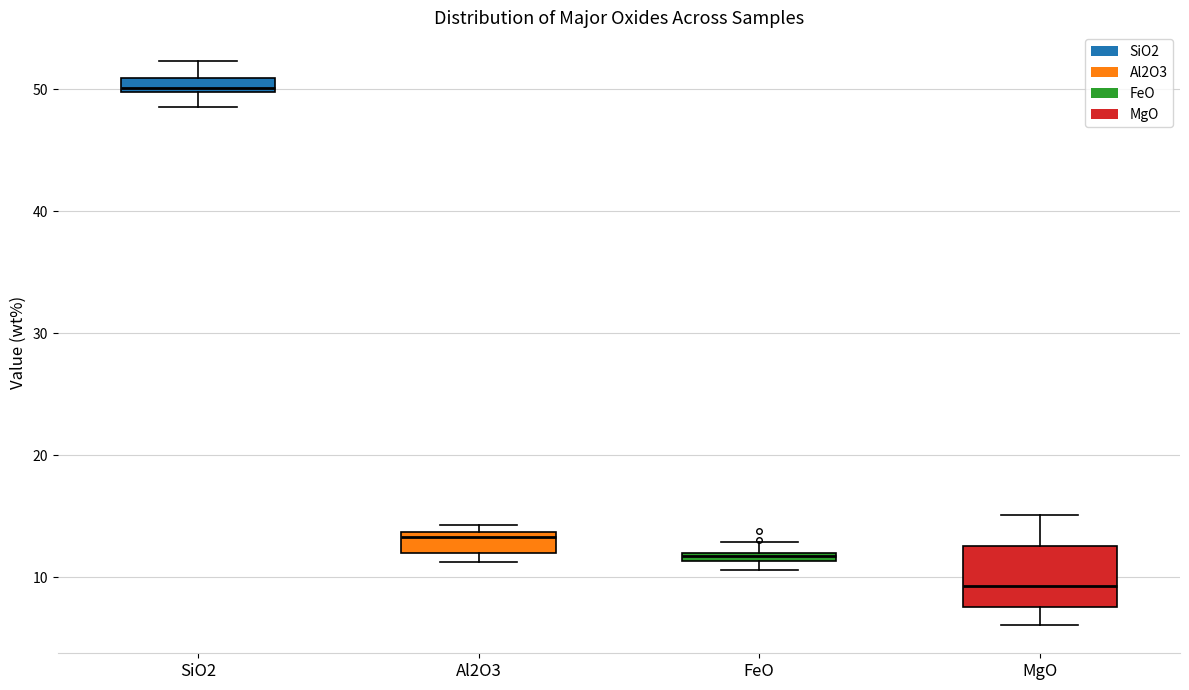

Where does the lower whisker of the box for MgO end on the y-axis? The values are not printed on the chart, so give them approximately, as read against the axis.

6